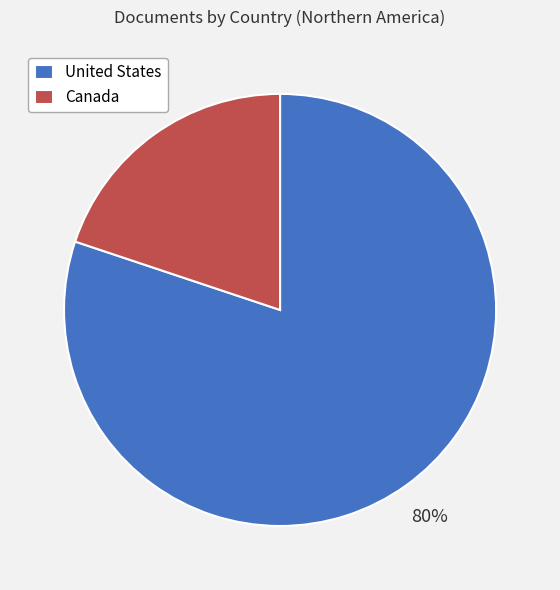

Rank the categories by value from highest to lowest.

United States, Canada